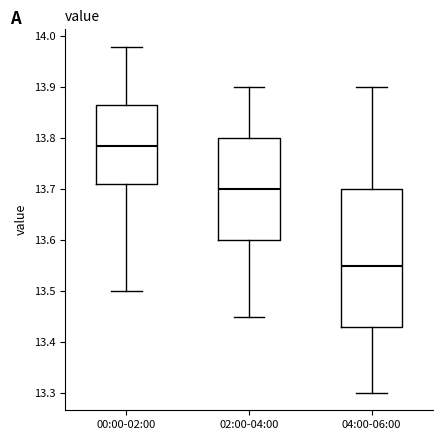

Which box has the lowest median line?

04:00-06:00